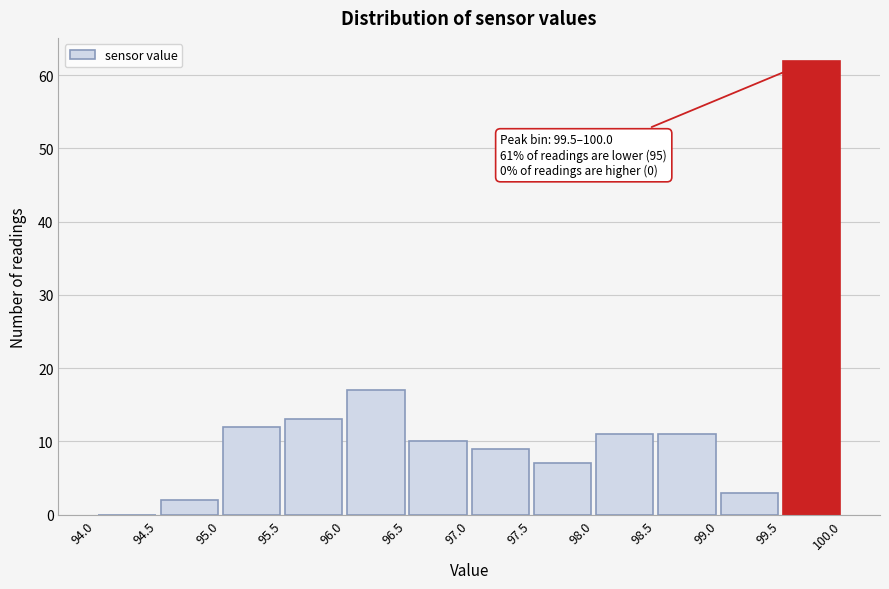

Over which range of the x-axis is the bar tallest?

99.5 to 100.0